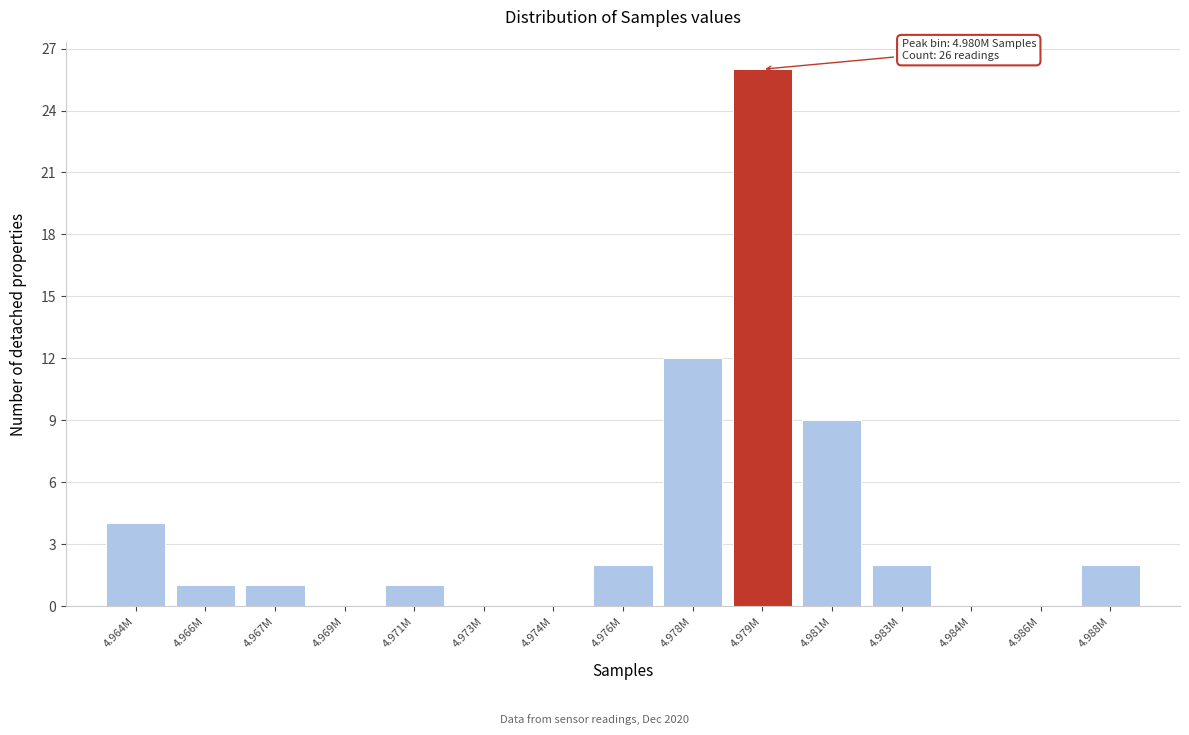

Reading left to right, transcribe all the data shown in this chart.

4.964M=4	4.966M=1	4.967M=1	4.969M=0	4.971M=1	4.973M=0	4.974M=0	4.976M=2	4.978M=12	4.979M=26	4.981M=9	4.983M=2	4.984M=0	4.986M=0	4.988M=2